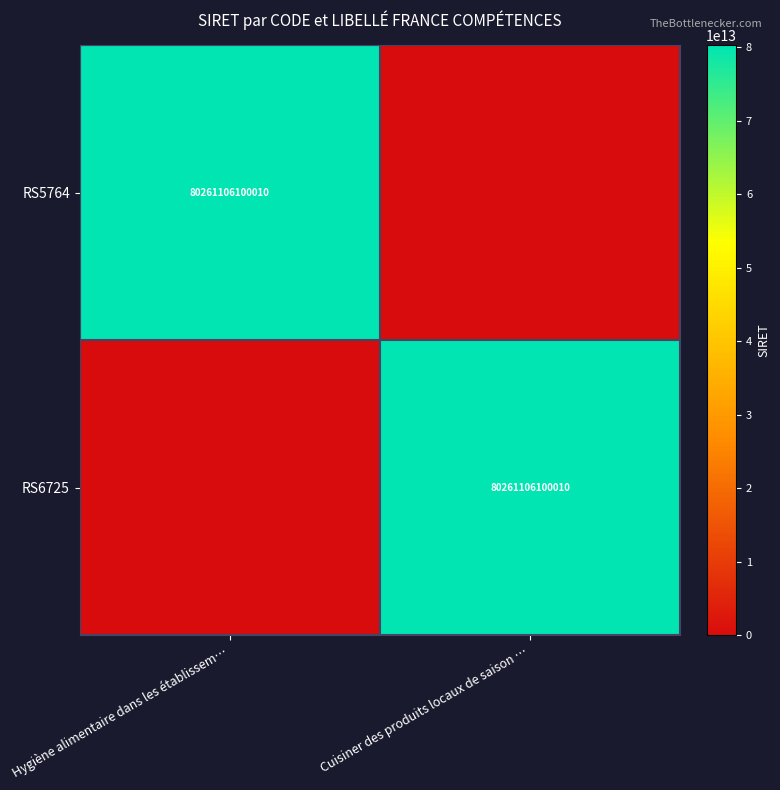

What is the difference between the highest and lowest values at Hygiène alimentaire dans les établissem…?

80261106100010